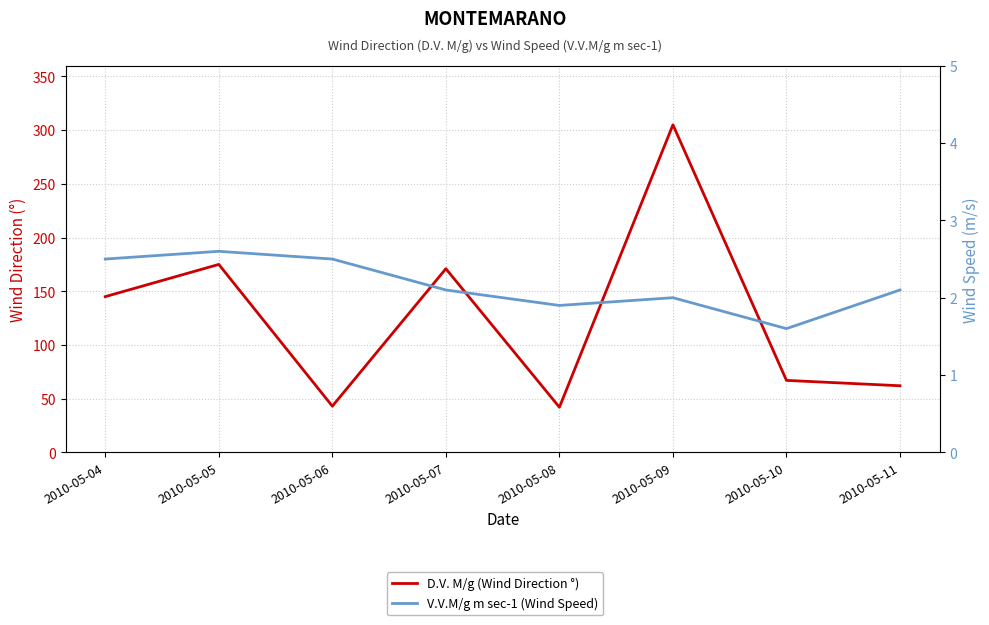

Which series has the largest range (max minus min)?

D.V. M/g (Wind Direction °)